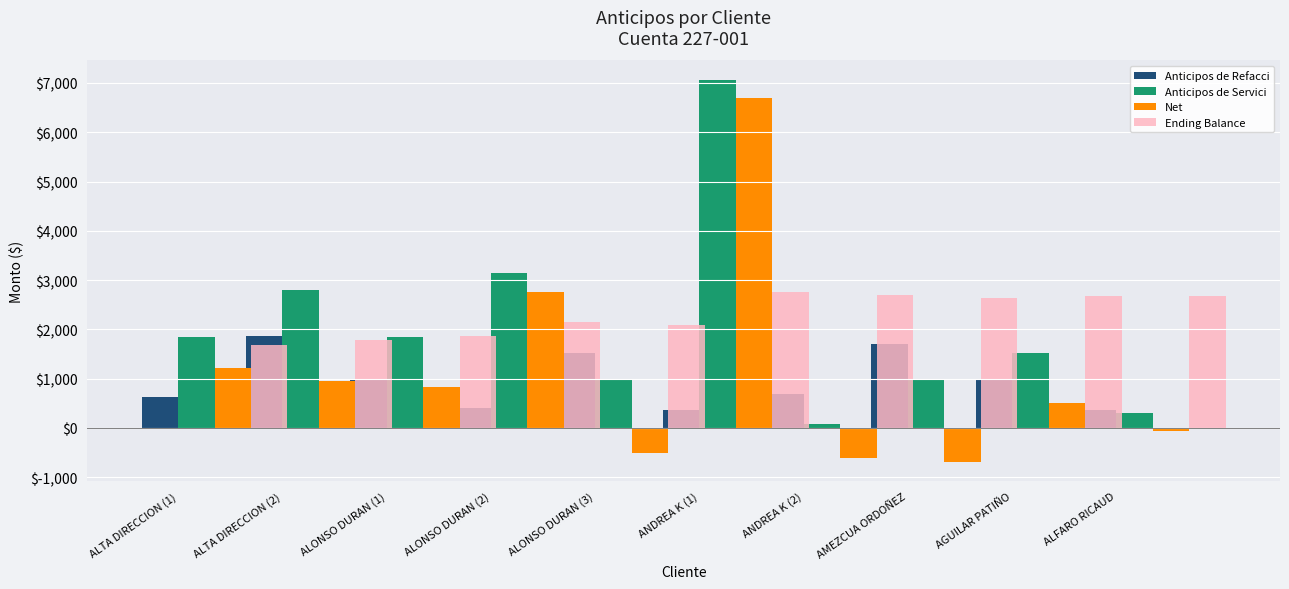

The value of Anticipos de Refacci at ALONSO DURAN (1) is 1613.5. True or false?

False